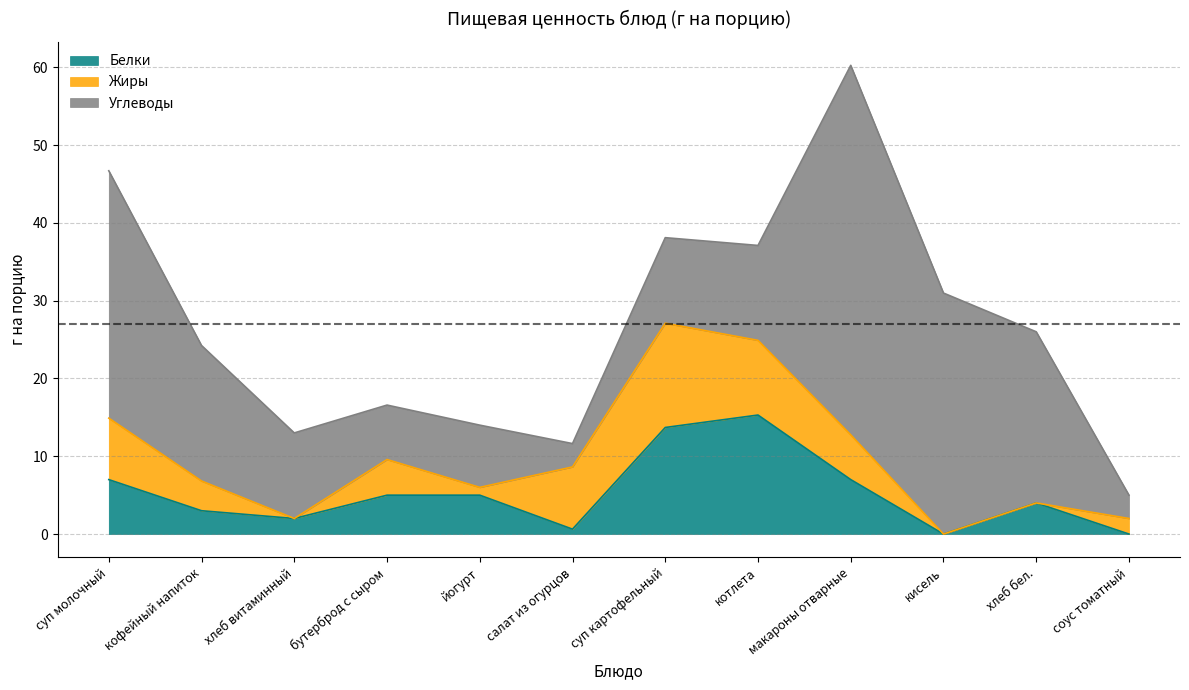

What are all the series names shown in the legend?

Белки, Жиры, Углеводы